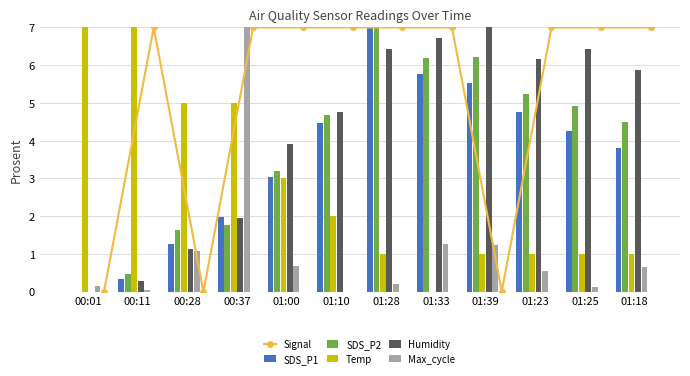

What are all the series names shown in the legend?

Signal, SDS_P1, SDS_P2, Temp, Humidity, Max_cycle